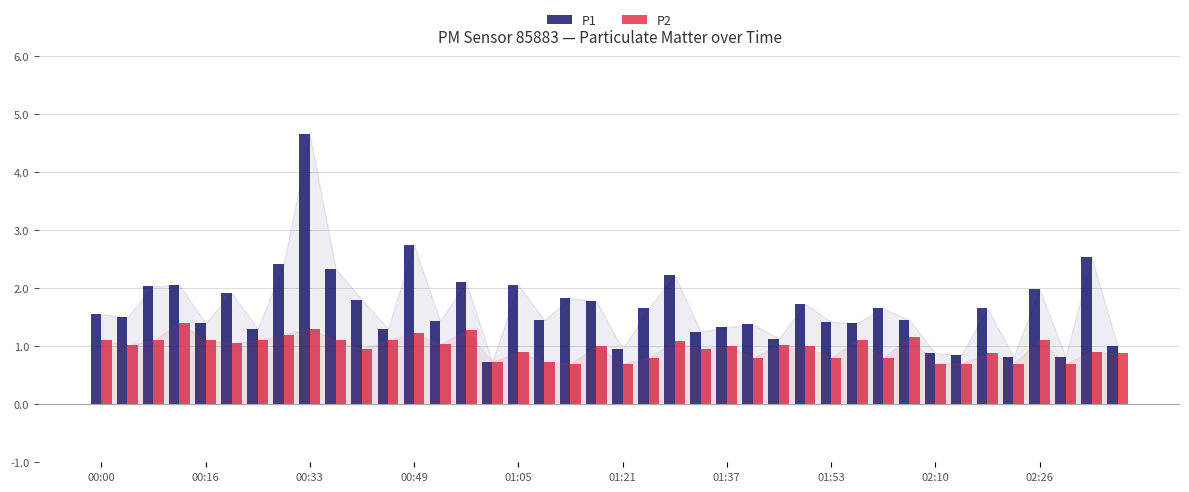

Which series has the widest spread of values?

P1